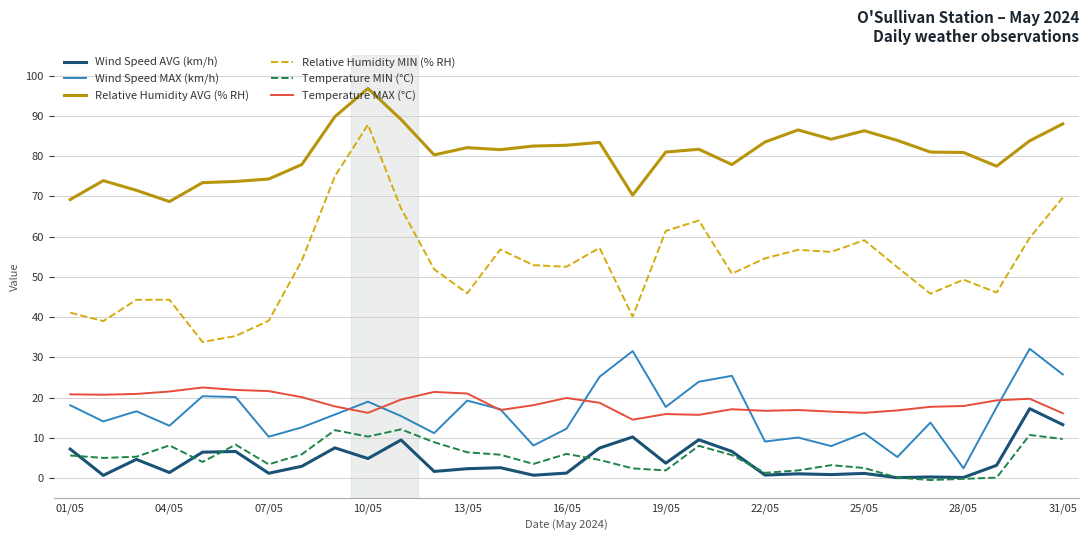

True or false: Wind Speed MAX (km/h) has more than 0 interior local peaks.

True